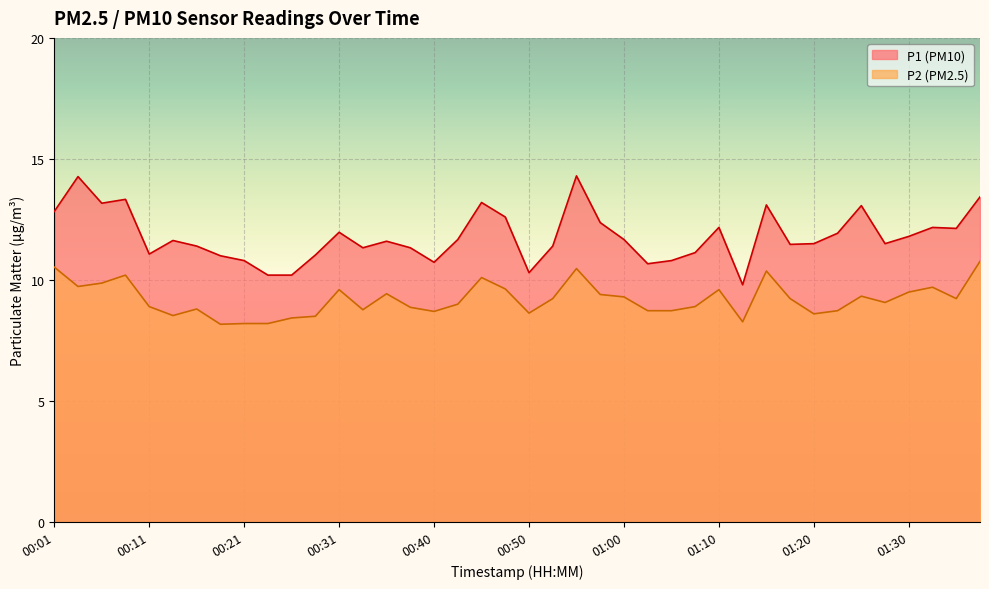

True or false: P1 and P2 intersect in this chart.

False